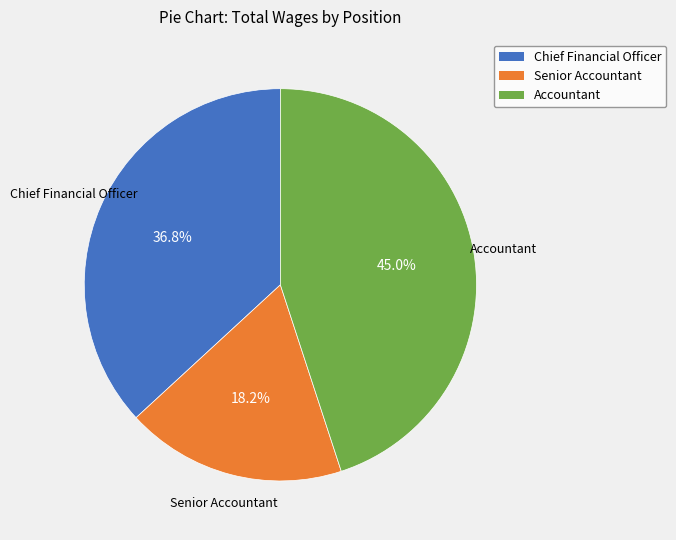

Does any single category account for the majority?

No